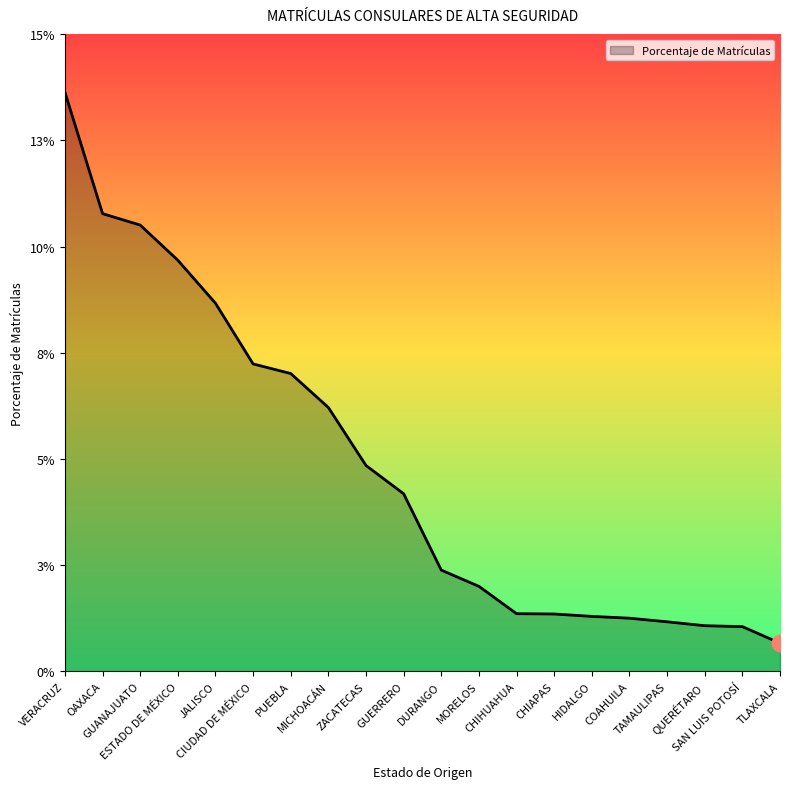

Does the chart have visible grid lines?

No